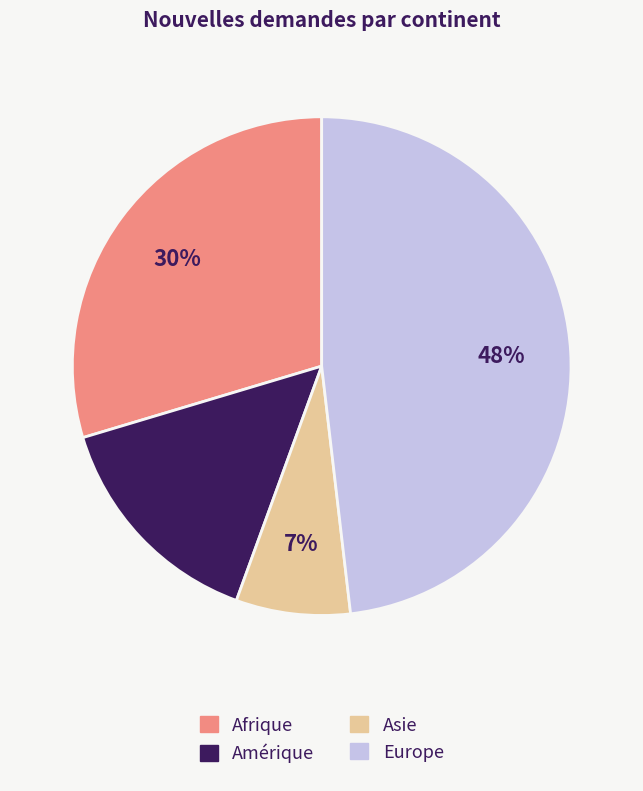

True or false: Afrique accounts for 30% of the total.

True